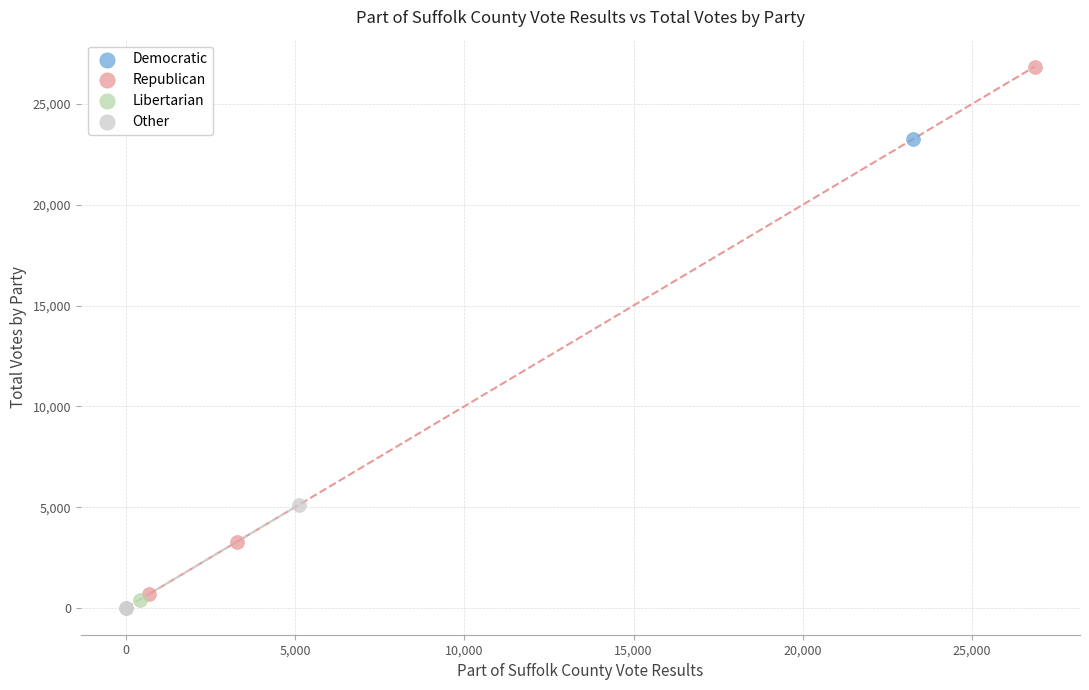

What are all the series names shown in the legend?

Democratic, Republican, Libertarian, Other